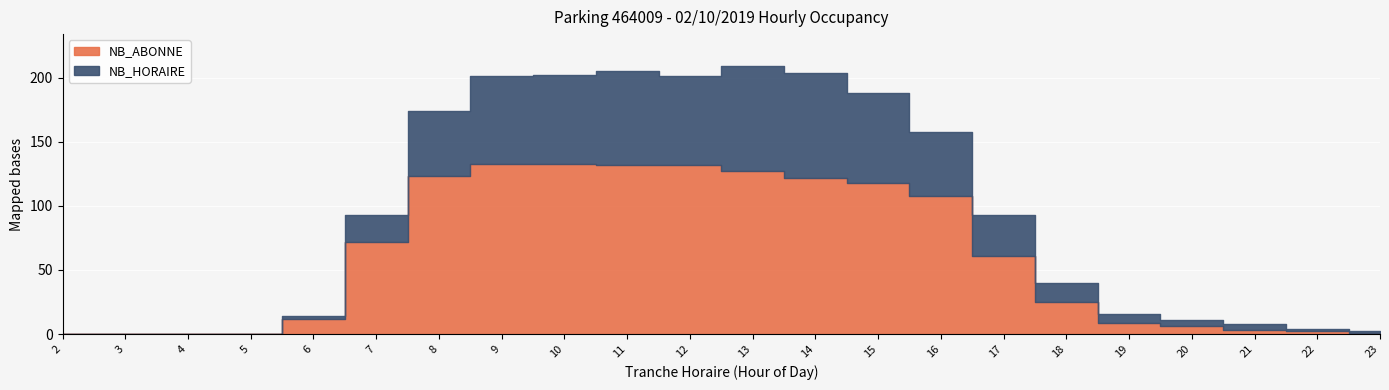

At how many categories does at least one series exceed 82?

9